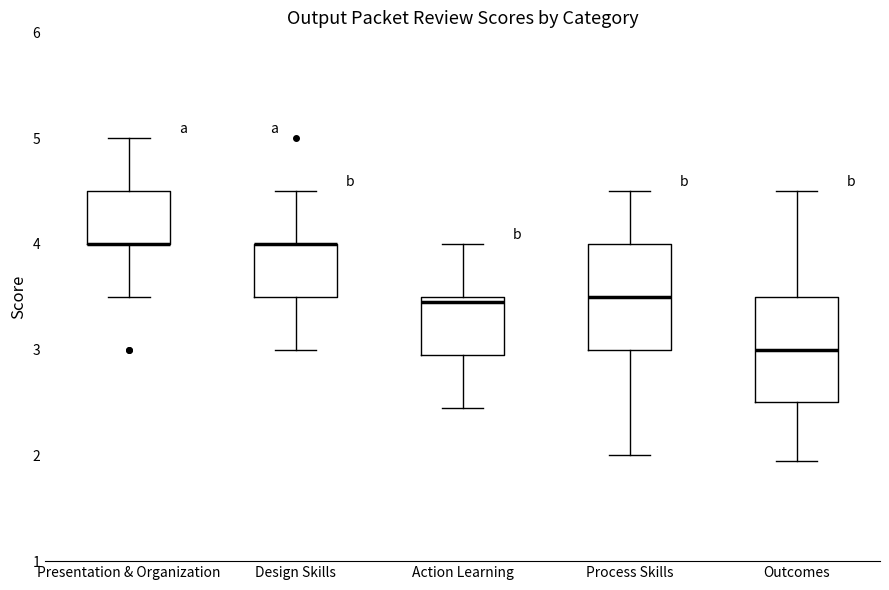

Reading left to right, read every box against the y-axis: the position of its median line, the range the box covers, and the ends of its whiskers. The values are not printed on the chart, so give them approximately, as read against the axis.

Presentation & Organization: median 4.0 (drawn on the box's lower edge), box 4.0 to 4.5, whiskers 3.5 to 5.0
Design Skills: median 4.0 (drawn on the box's upper edge), box 3.5 to 4.0, whiskers 3.0 to 4.5
Action Learning: median 3.5 (just below the box's upper edge), box 3.0 to 3.5, whiskers 2.5 to 4.0
Process Skills: median 3.5, box 3.0 to 4.0, whiskers 2.0 to 4.5
Outcomes: median 3.0, box 2.5 to 3.5, whiskers 2.0 to 4.5